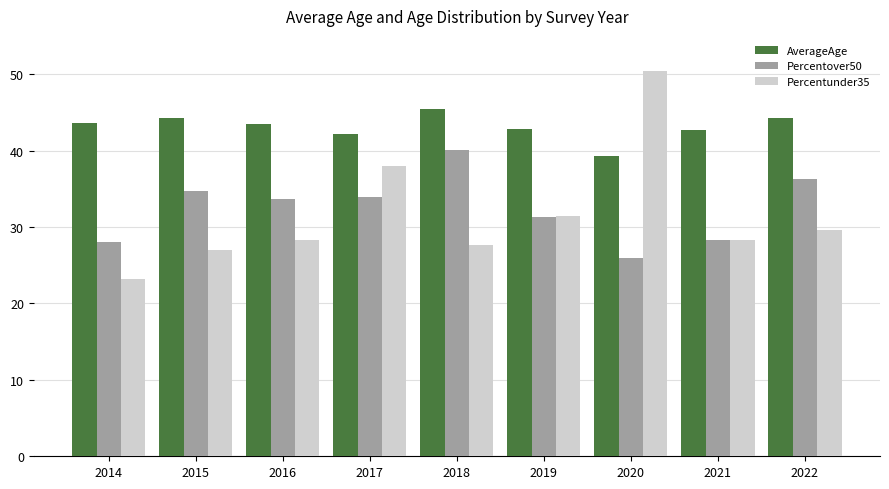

What is the value of the AverageAge bar at the 5th from the left?

45.4